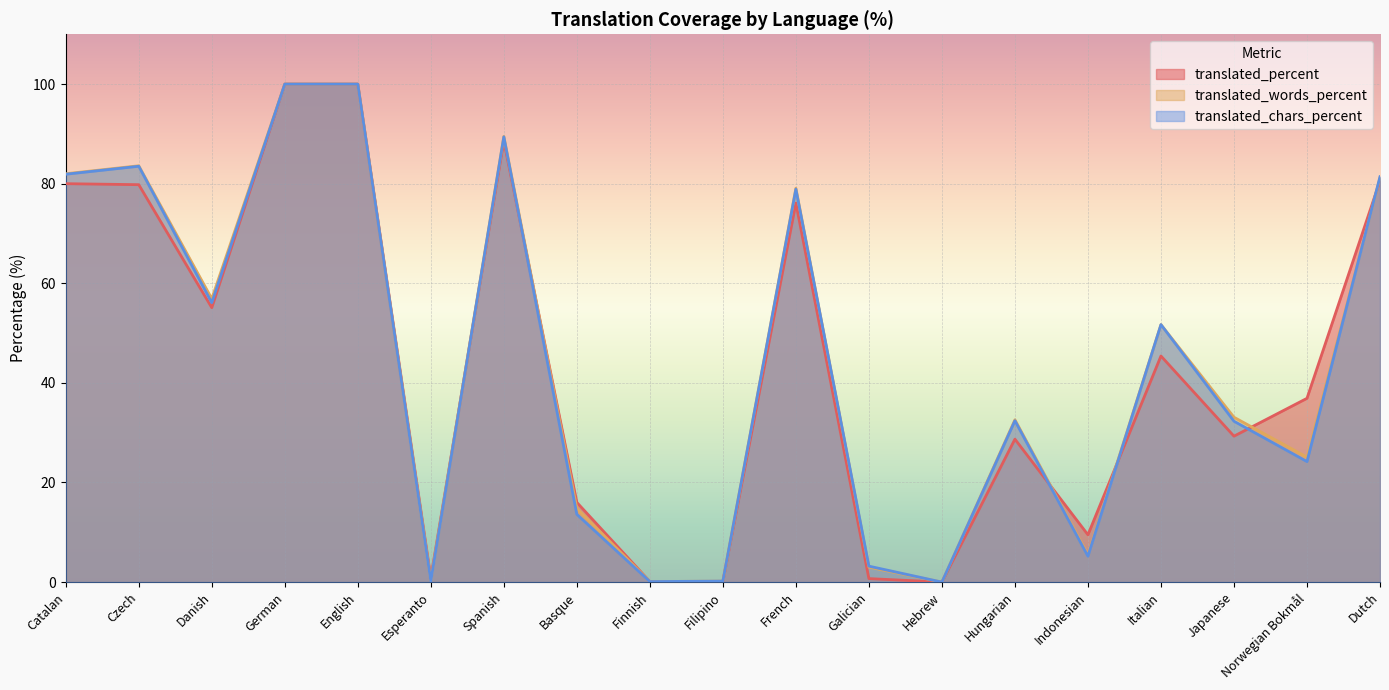

Is it true that translated_chars_percent equals 83.5 at Czech?

True